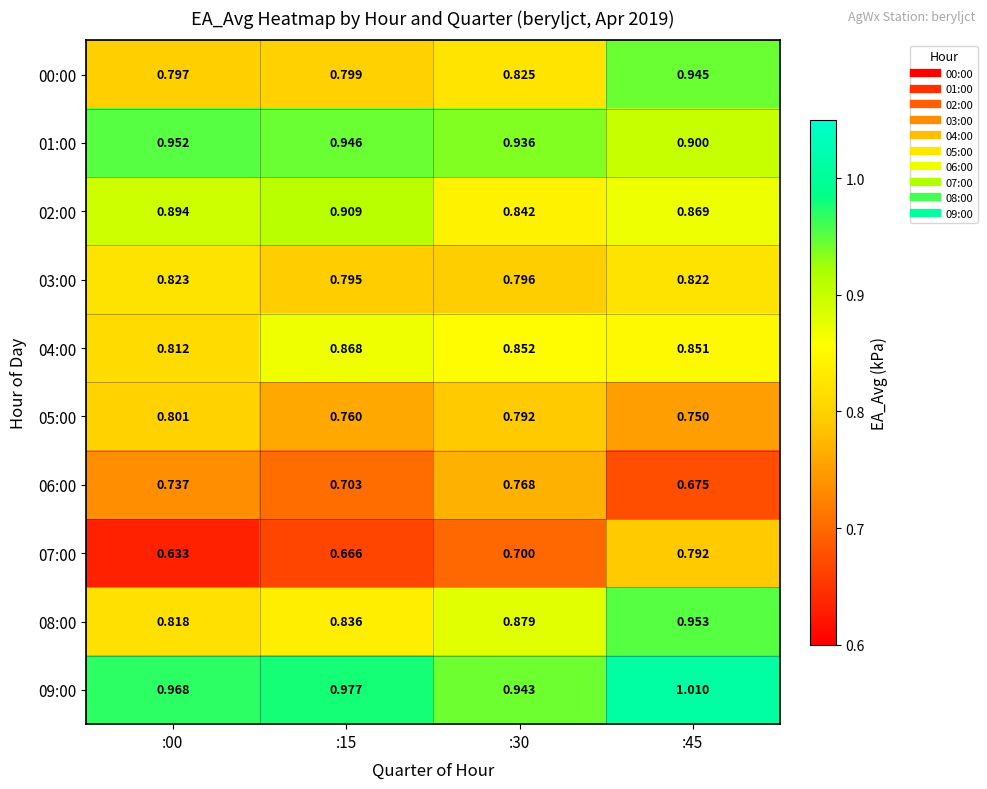

Is the value of 08:00 at :15 greater than the value of 02:00 at :15?

No